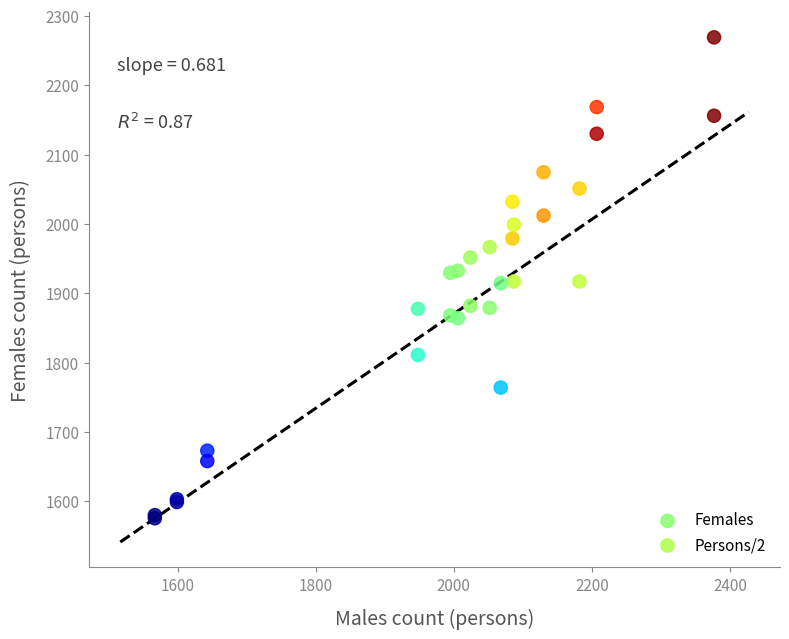

What are all the series names shown in the legend?

Females, Persons/2